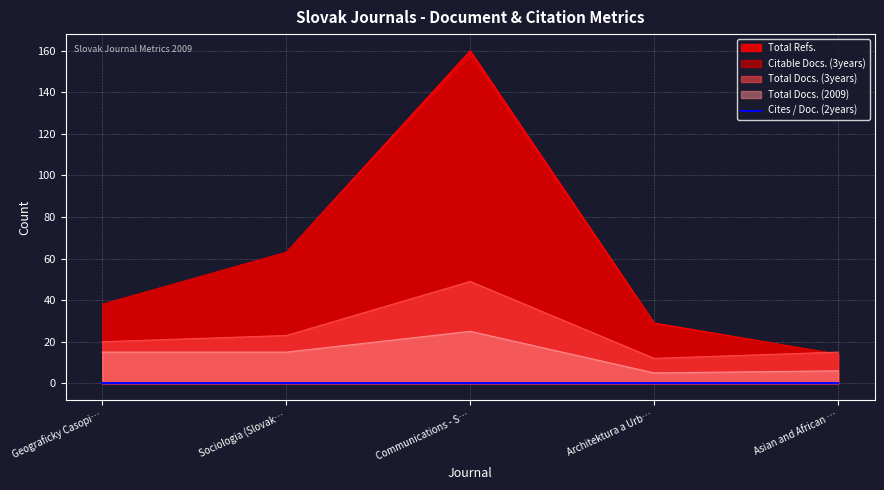

At how many categories does at least one series exceed 84?

1